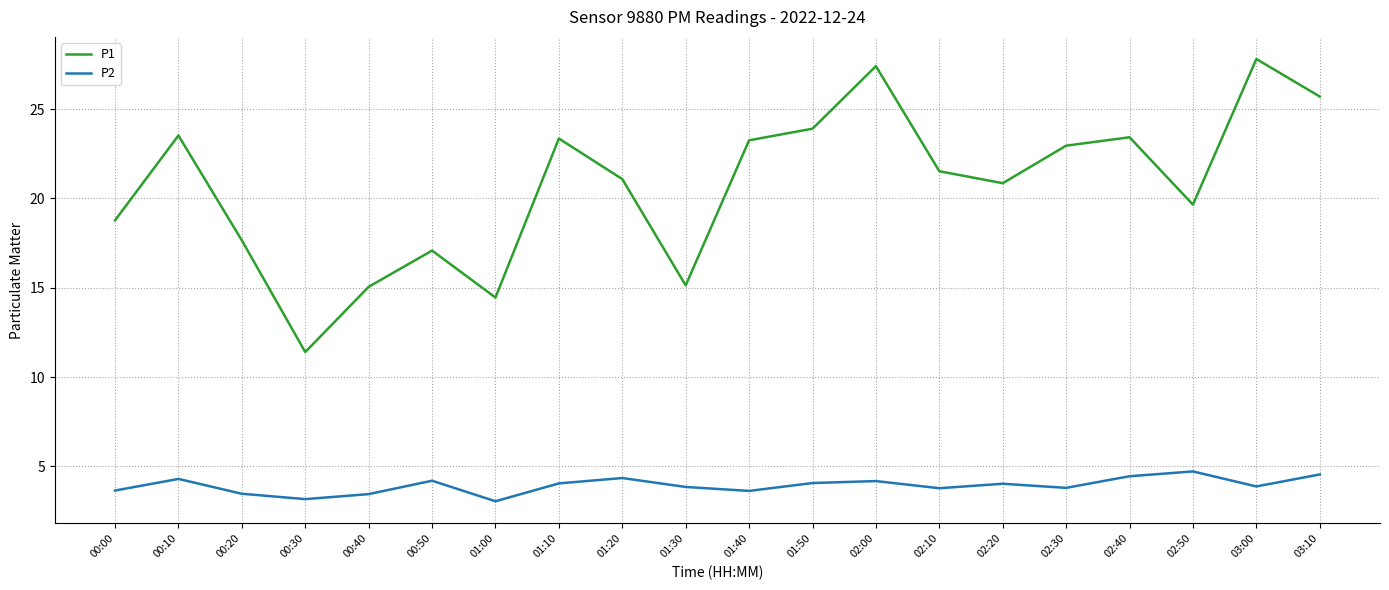

In P2, how many points are lower than both neighbors (excluding endpoints)?

6